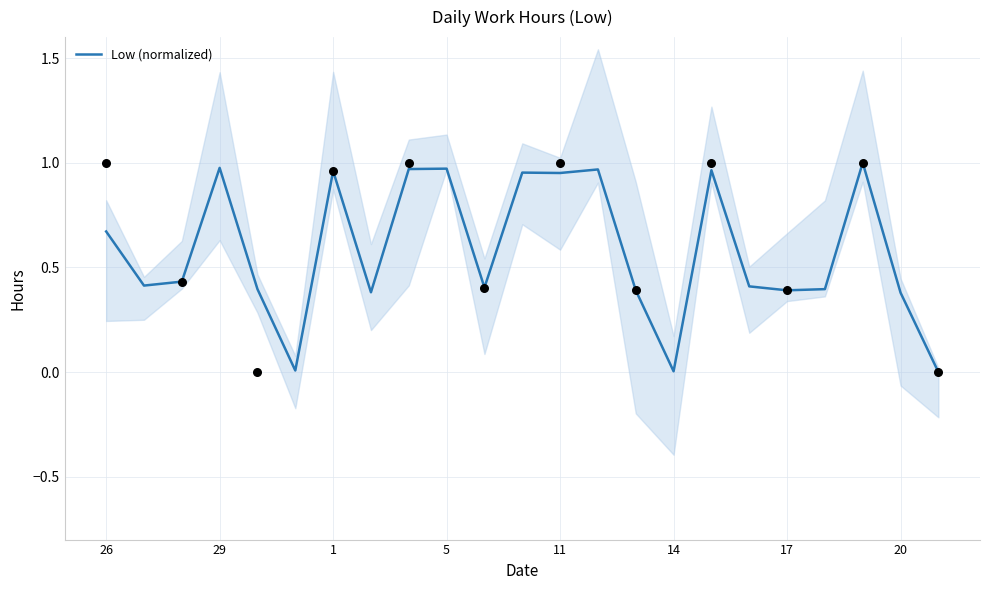

Between 17 and 9, which is larger?

9